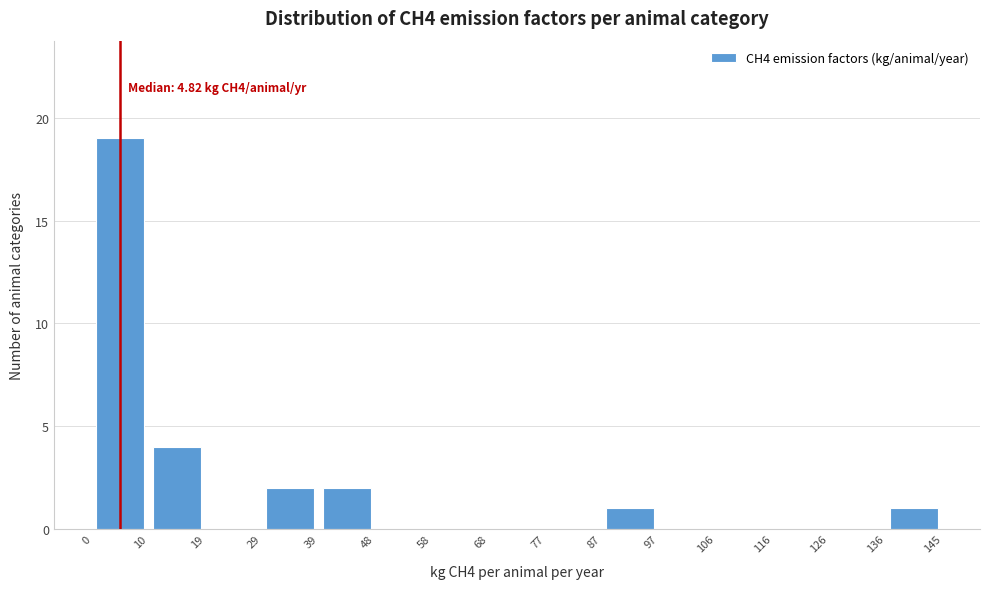

Which range on the x-axis has the tallest bar?

0 to 10